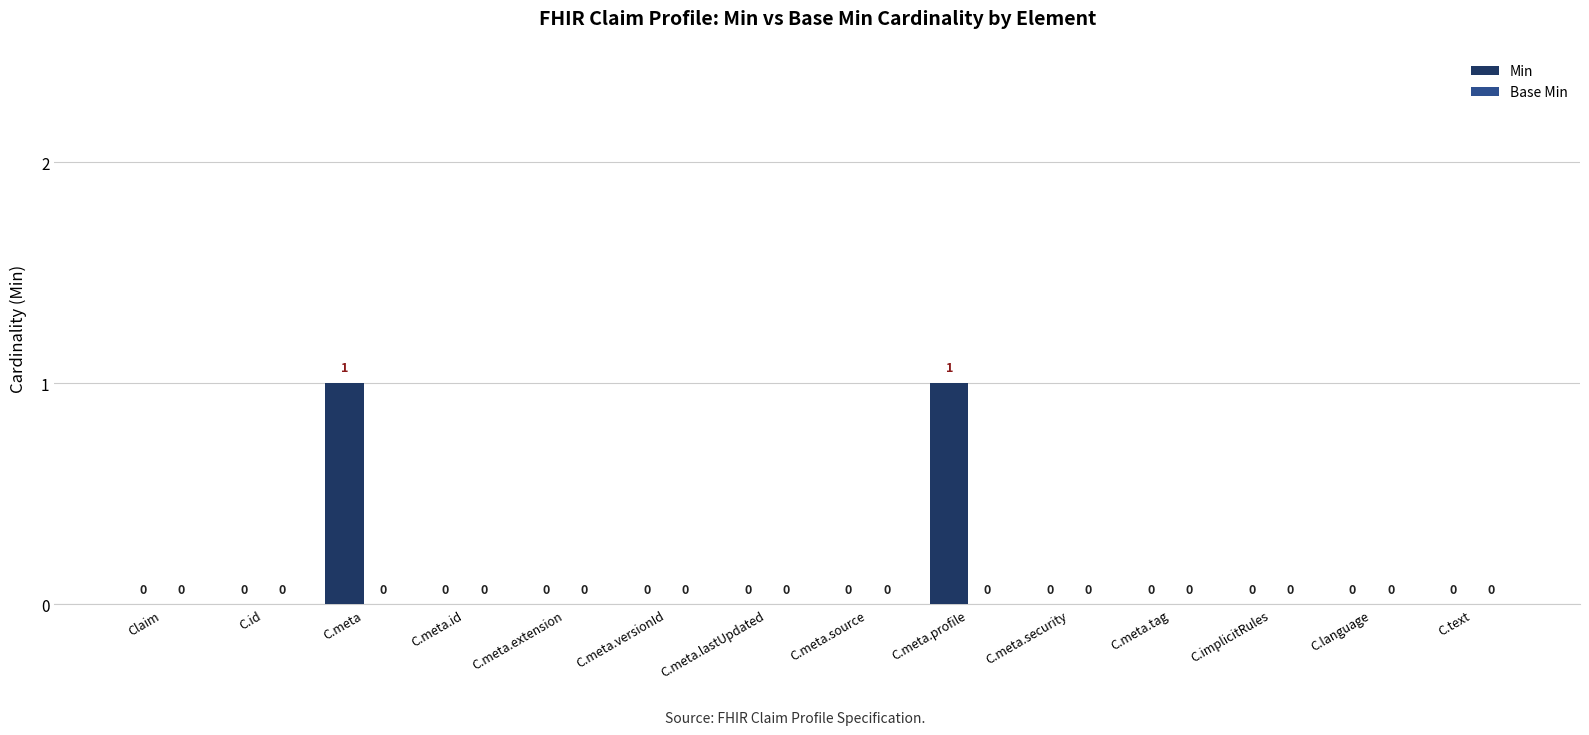

True or false: the data shows 0 at C.meta.id.

True